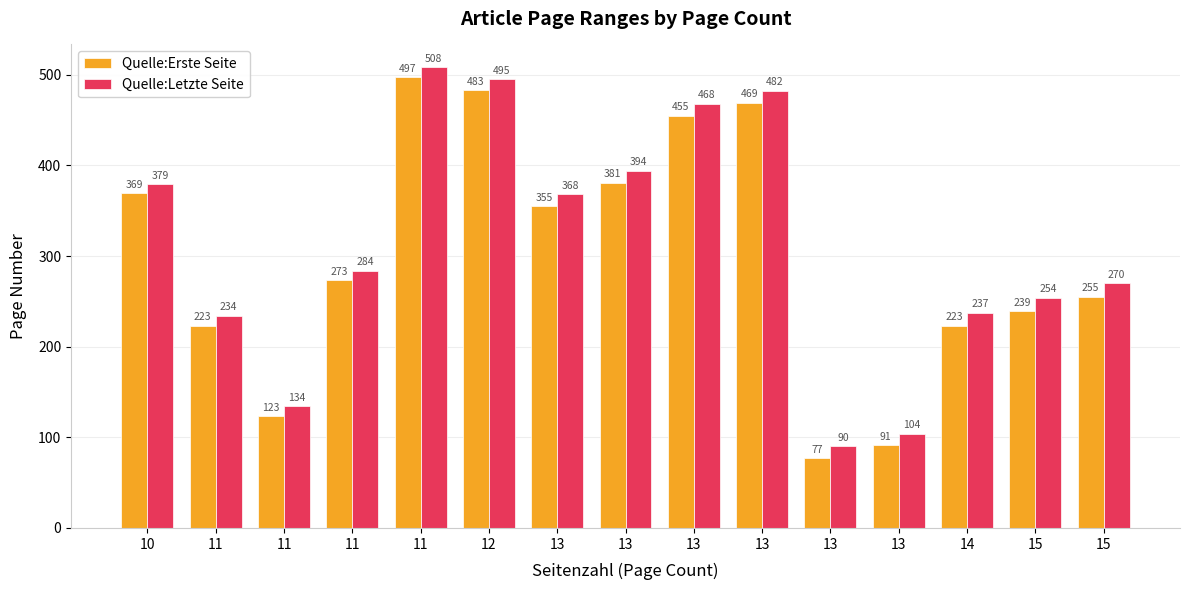

What is the maximum value for Quelle:Erste Seite?

497